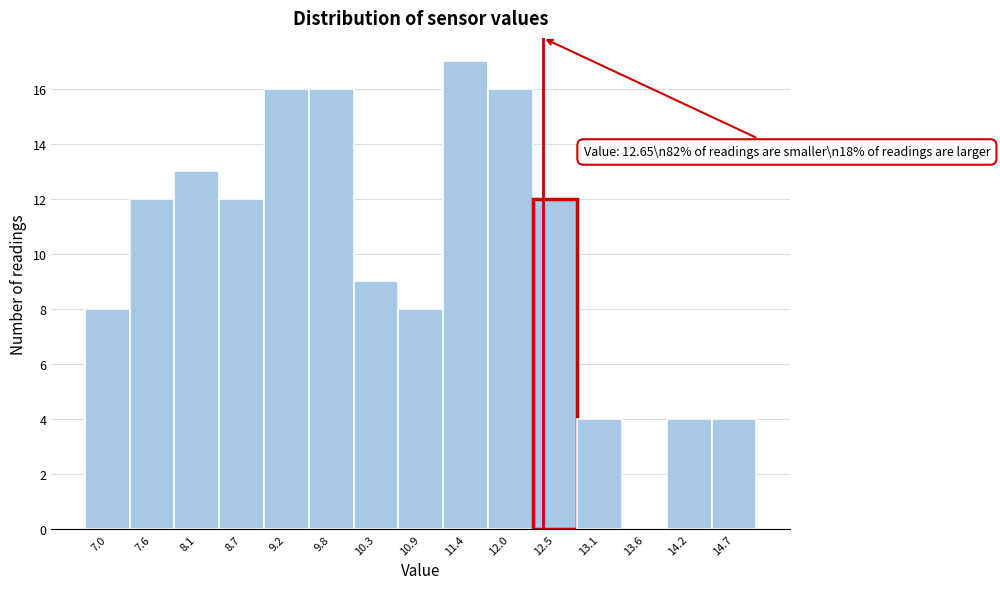

Reading left to right, extract all data points from this chart.

7.0=8	7.6=12	8.1=13	8.7=12	9.2=16	9.8=16	10.3=9	10.9=8	11.4=17	12.0=16	12.5=12	13.1=4	13.6=0	14.2=4	14.7=4